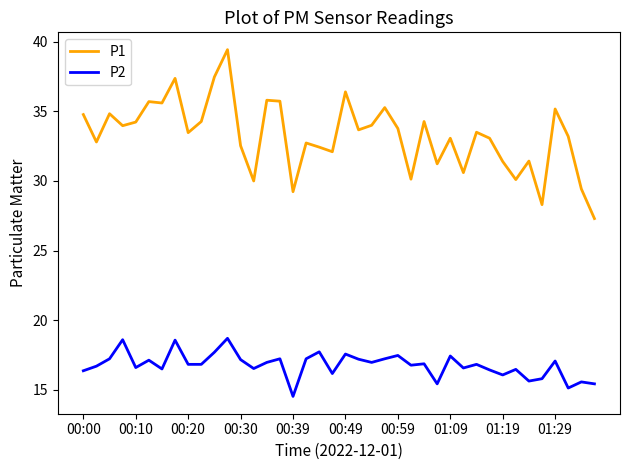

List the series in order of their overall mean, lowest first.

P2, P1